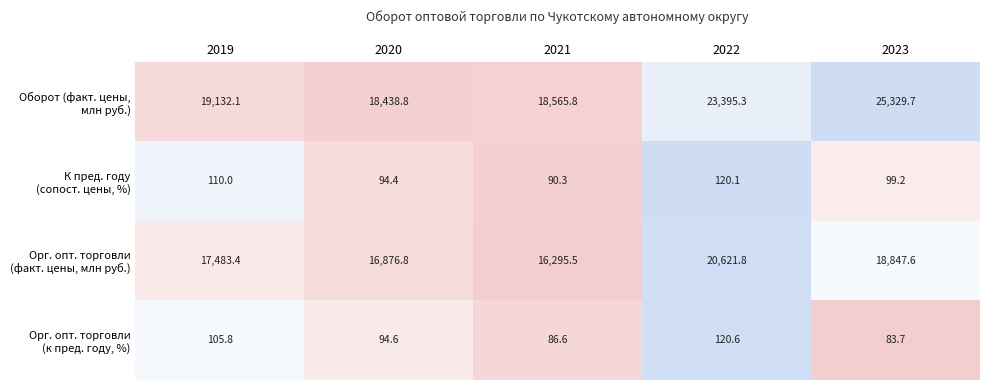

At which category is the sum across all series the highest?

2023